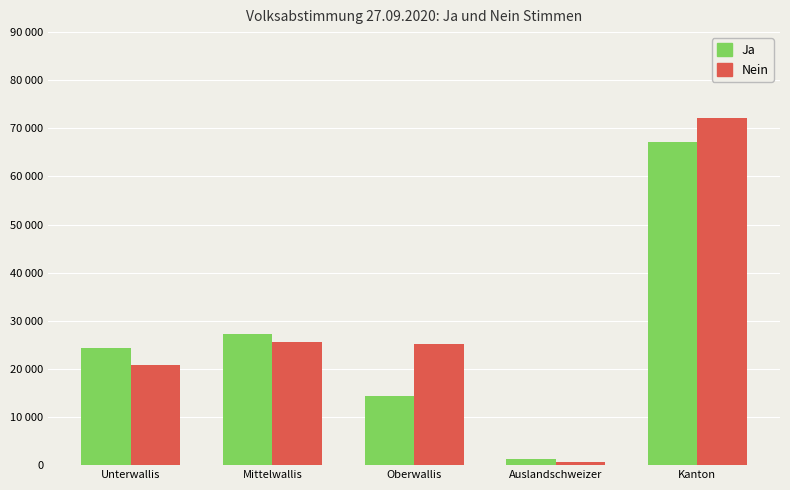

Which label corresponds to the largest value in the chart?

Kanton